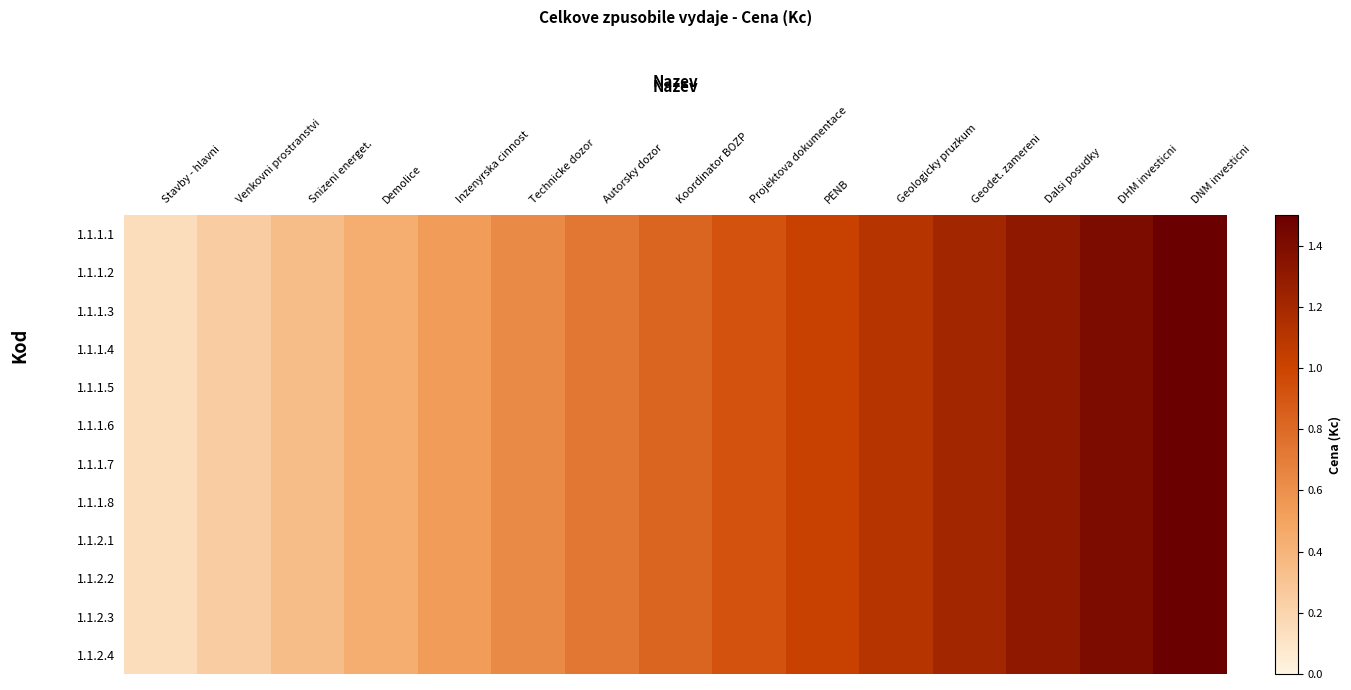

Reading right to left, list all the values displayed in this chart.

1.1.1.1: DNM investicni=1.5	DHM investicni=1.4	Dalsi posudky=1.3	Geodet. zamereni=1.2	Geologicky pruzkum=1.1	PENB=1.0	Projektova dokumentace=0.9	Koordinator BOZP=0.8	Autorsky dozor=0.7	Technicke dozor=0.6	Inzenyrska cinnost=0.5	Demolice=0.4	Snizeni energet.=0.3	Venkovni prostranstvi=0.2	Stavby - hlavni=0.1
1.1.1.2: DNM investicni=1.5	DHM investicni=1.4	Dalsi posudky=1.3	Geodet. zamereni=1.2	Geologicky pruzkum=1.1	PENB=1.0	Projektova dokumentace=0.9	Koordinator BOZP=0.8	Autorsky dozor=0.7	Technicke dozor=0.6	Inzenyrska cinnost=0.5	Demolice=0.4	Snizeni energet.=0.3	Venkovni prostranstvi=0.2	Stavby - hlavni=0.1
1.1.1.3: DNM investicni=1.5	DHM investicni=1.4	Dalsi posudky=1.3	Geodet. zamereni=1.2	Geologicky pruzkum=1.1	PENB=1.0	Projektova dokumentace=0.9	Koordinator BOZP=0.8	Autorsky dozor=0.7	Technicke dozor=0.6	Inzenyrska cinnost=0.5	Demolice=0.4	Snizeni energet.=0.3	Venkovni prostranstvi=0.2	Stavby - hlavni=0.1
1.1.1.4: DNM investicni=1.5	DHM investicni=1.4	Dalsi posudky=1.3	Geodet. zamereni=1.2	Geologicky pruzkum=1.1	PENB=1.0	Projektova dokumentace=0.9	Koordinator BOZP=0.8	Autorsky dozor=0.7	Technicke dozor=0.6	Inzenyrska cinnost=0.5	Demolice=0.4	Snizeni energet.=0.3	Venkovni prostranstvi=0.2	Stavby - hlavni=0.1
1.1.1.5: DNM investicni=1.5	DHM investicni=1.4	Dalsi posudky=1.3	Geodet. zamereni=1.2	Geologicky pruzkum=1.1	PENB=1.0	Projektova dokumentace=0.9	Koordinator BOZP=0.8	Autorsky dozor=0.7	Technicke dozor=0.6	Inzenyrska cinnost=0.5	Demolice=0.4	Snizeni energet.=0.3	Venkovni prostranstvi=0.2	Stavby - hlavni=0.1
1.1.1.6: DNM investicni=1.5	DHM investicni=1.4	Dalsi posudky=1.3	Geodet. zamereni=1.2	Geologicky pruzkum=1.1	PENB=1.0	Projektova dokumentace=0.9	Koordinator BOZP=0.8	Autorsky dozor=0.7	Technicke dozor=0.6	Inzenyrska cinnost=0.5	Demolice=0.4	Snizeni energet.=0.3	Venkovni prostranstvi=0.2	Stavby - hlavni=0.1
1.1.1.7: DNM investicni=1.5	DHM investicni=1.4	Dalsi posudky=1.3	Geodet. zamereni=1.2	Geologicky pruzkum=1.1	PENB=1.0	Projektova dokumentace=0.9	Koordinator BOZP=0.8	Autorsky dozor=0.7	Technicke dozor=0.6	Inzenyrska cinnost=0.5	Demolice=0.4	Snizeni energet.=0.3	Venkovni prostranstvi=0.2	Stavby - hlavni=0.1
1.1.1.8: DNM investicni=1.5	DHM investicni=1.4	Dalsi posudky=1.3	Geodet. zamereni=1.2	Geologicky pruzkum=1.1	PENB=1.0	Projektova dokumentace=0.9	Koordinator BOZP=0.8	Autorsky dozor=0.7	Technicke dozor=0.6	Inzenyrska cinnost=0.5	Demolice=0.4	Snizeni energet.=0.3	Venkovni prostranstvi=0.2	Stavby - hlavni=0.1
1.1.2.1: DNM investicni=1.5	DHM investicni=1.4	Dalsi posudky=1.3	Geodet. zamereni=1.2	Geologicky pruzkum=1.1	PENB=1.0	Projektova dokumentace=0.9	Koordinator BOZP=0.8	Autorsky dozor=0.7	Technicke dozor=0.6	Inzenyrska cinnost=0.5	Demolice=0.4	Snizeni energet.=0.3	Venkovni prostranstvi=0.2	Stavby - hlavni=0.1
1.1.2.2: DNM investicni=1.5	DHM investicni=1.4	Dalsi posudky=1.3	Geodet. zamereni=1.2	Geologicky pruzkum=1.1	PENB=1.0	Projektova dokumentace=0.9	Koordinator BOZP=0.8	Autorsky dozor=0.7	Technicke dozor=0.6	Inzenyrska cinnost=0.5	Demolice=0.4	Snizeni energet.=0.3	Venkovni prostranstvi=0.2	Stavby - hlavni=0.1
1.1.2.3: DNM investicni=1.5	DHM investicni=1.4	Dalsi posudky=1.3	Geodet. zamereni=1.2	Geologicky pruzkum=1.1	PENB=1.0	Projektova dokumentace=0.9	Koordinator BOZP=0.8	Autorsky dozor=0.7	Technicke dozor=0.6	Inzenyrska cinnost=0.5	Demolice=0.4	Snizeni energet.=0.3	Venkovni prostranstvi=0.2	Stavby - hlavni=0.1
1.1.2.4: DNM investicni=1.5	DHM investicni=1.4	Dalsi posudky=1.3	Geodet. zamereni=1.2	Geologicky pruzkum=1.1	PENB=1.0	Projektova dokumentace=0.9	Koordinator BOZP=0.8	Autorsky dozor=0.7	Technicke dozor=0.6	Inzenyrska cinnost=0.5	Demolice=0.4	Snizeni energet.=0.3	Venkovni prostranstvi=0.2	Stavby - hlavni=0.1